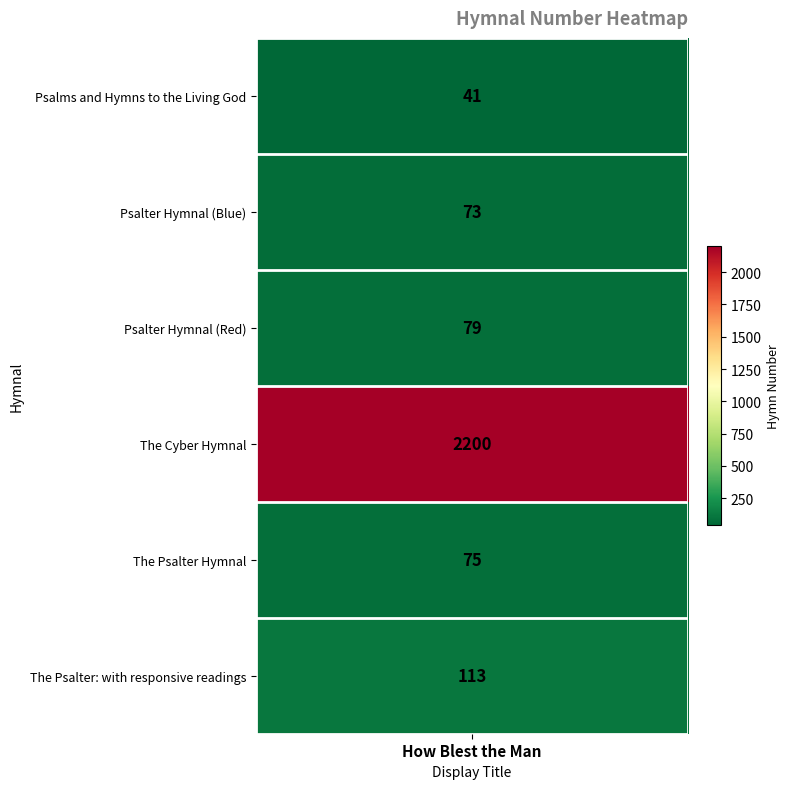

How many data points are less than 79?

3